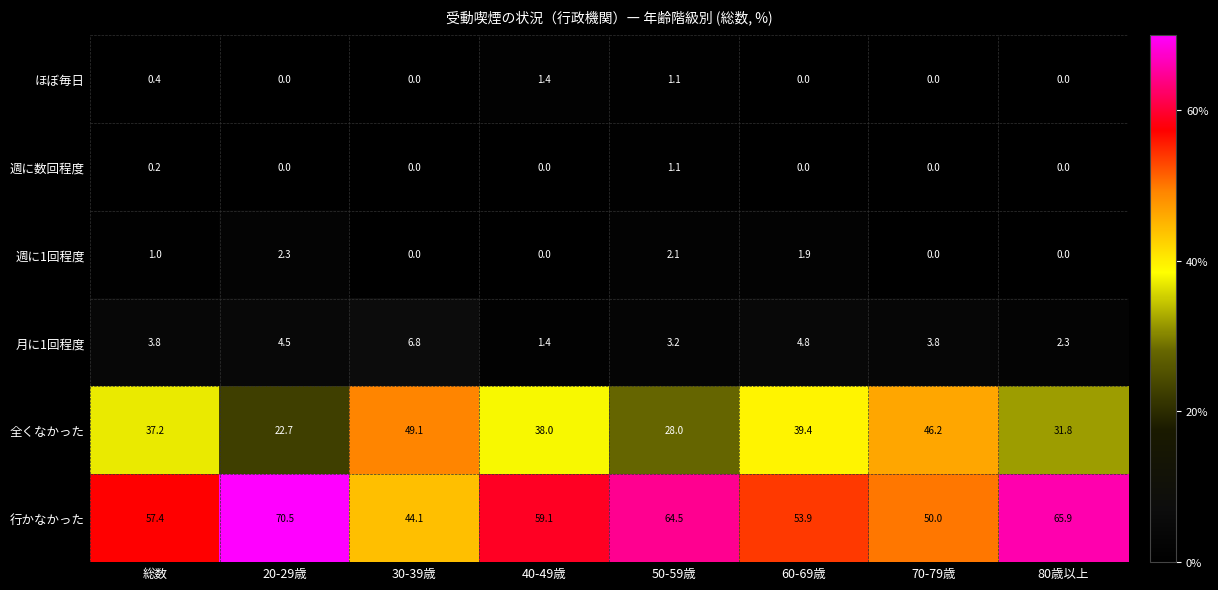

What is the difference between the second highest and minimum values in the ほぼ毎日 series?

1.1